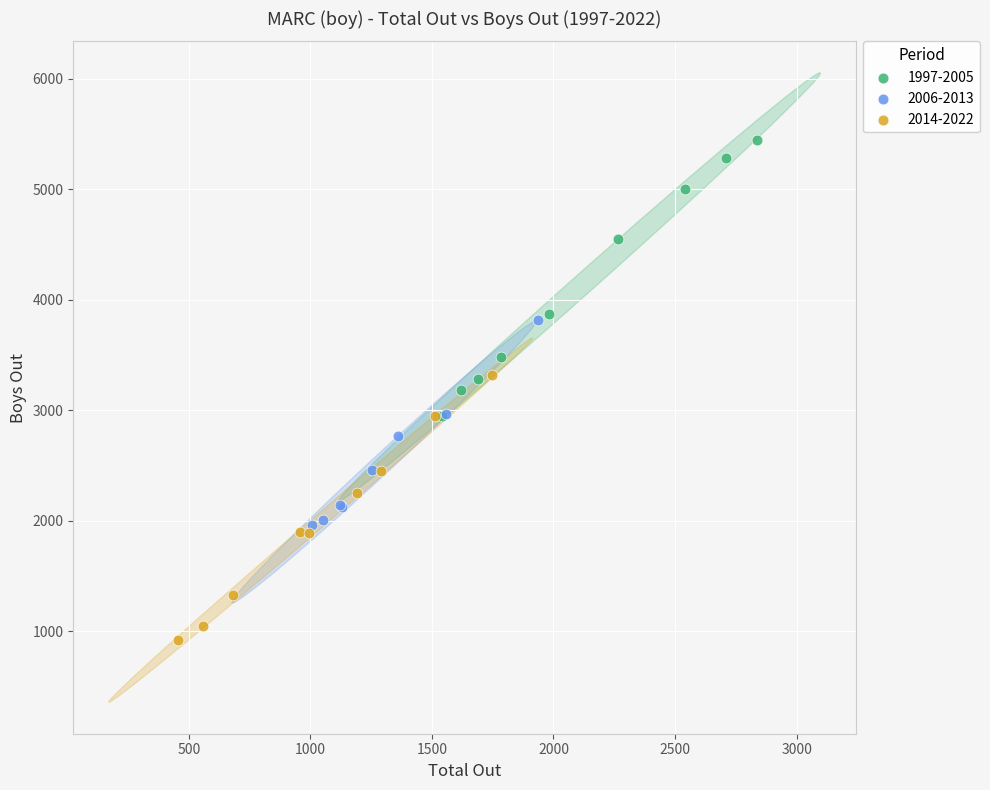

Which series reaches the minimum Y coordinate?

2014-2022